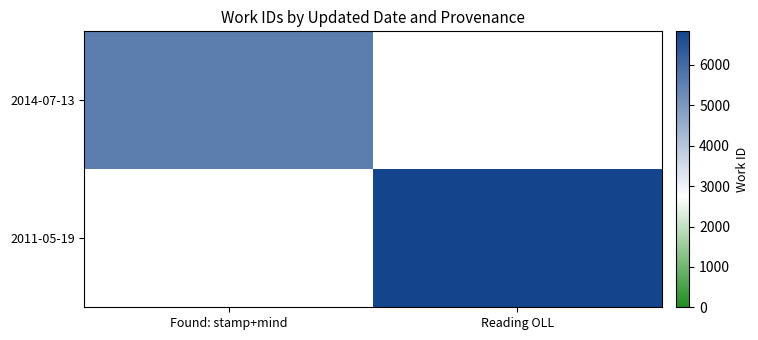

At how many categories does at least one series exceed 6124?

1